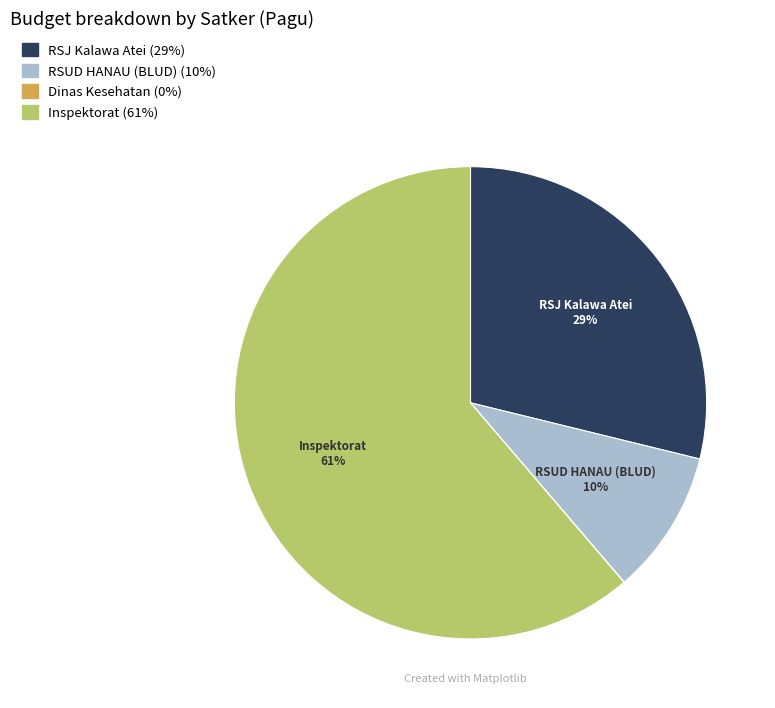

Is there a majority slice in this chart?

Yes